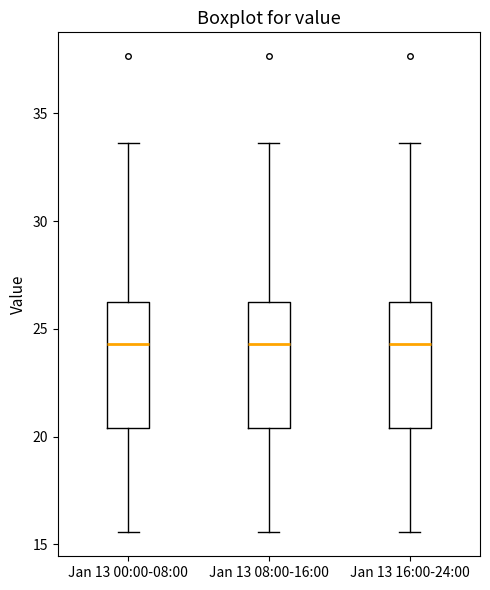

Reading left to right, transcribe this box plot: for each box, give where its median line is, the range the box spans, and where its two whiskers end, as read against the y-axis. The values are not printed on the chart, so give them approximately, as read against the axis.

Jan 13 00:00-08:00: median 24.5, box 20.5 to 26.0, whiskers 15.5 to 33.5
Jan 13 08:00-16:00: median 24.5, box 20.5 to 26.0, whiskers 15.5 to 33.5
Jan 13 16:00-24:00: median 24.5, box 20.5 to 26.0, whiskers 15.5 to 33.5